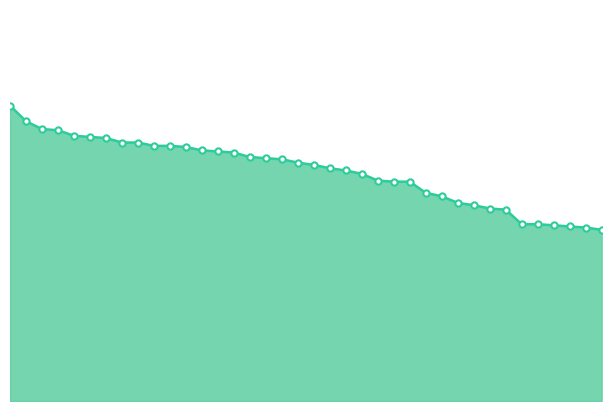

What is the minimum value shown in the chart?

75.3